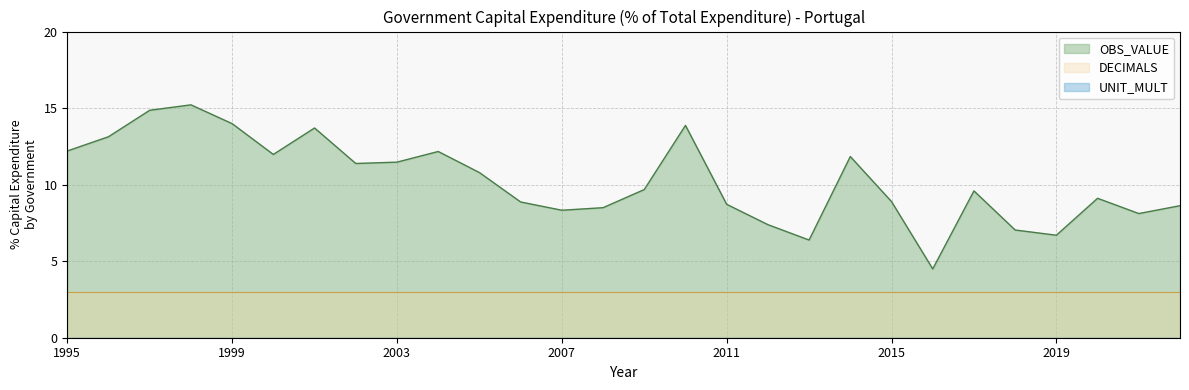

What is the average value of the OBS_VALUE series?

10.2